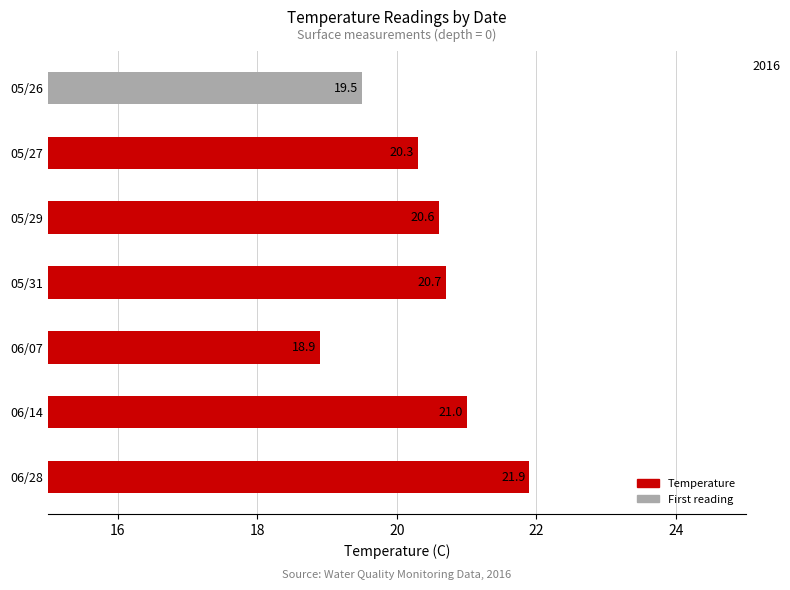

Does the chart contain stacked bars?

No